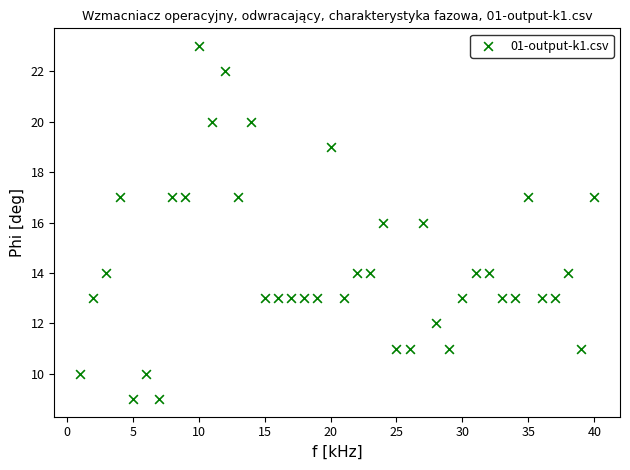

What is the range of X values (max minus min)?

39